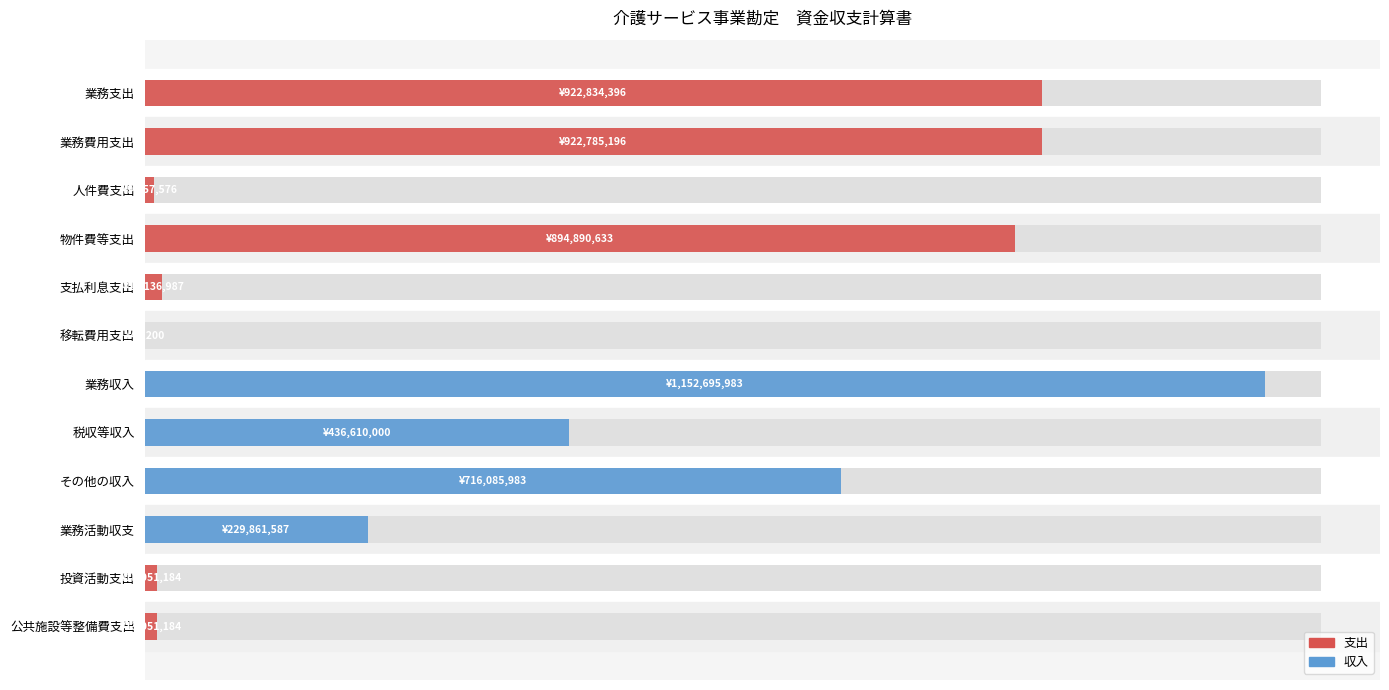

What is the sum of all 支出 values?

2794556356